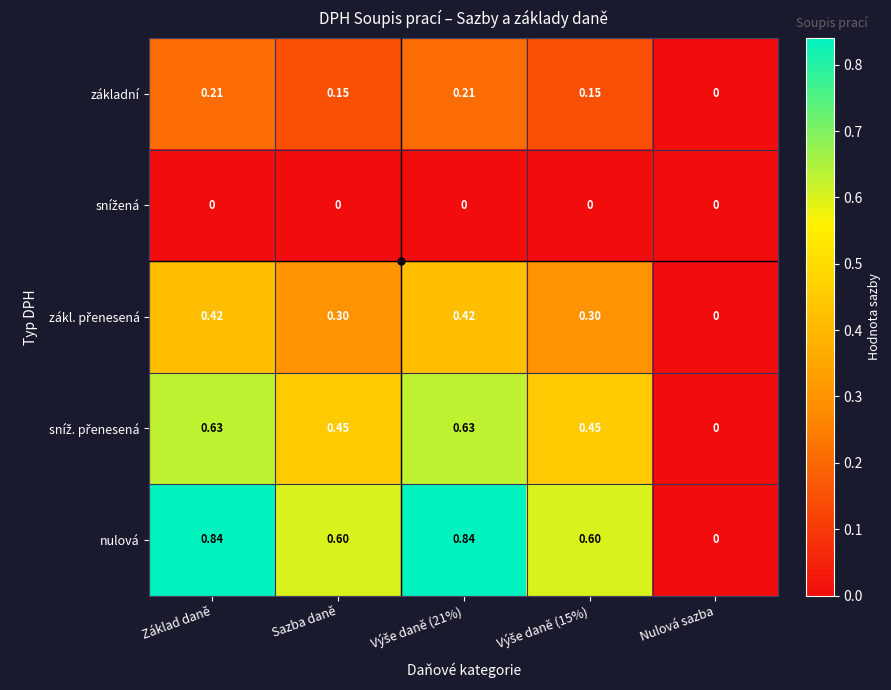

Between Sazba daně and Nulová sazba, which series saw the biggest shift?

nulová